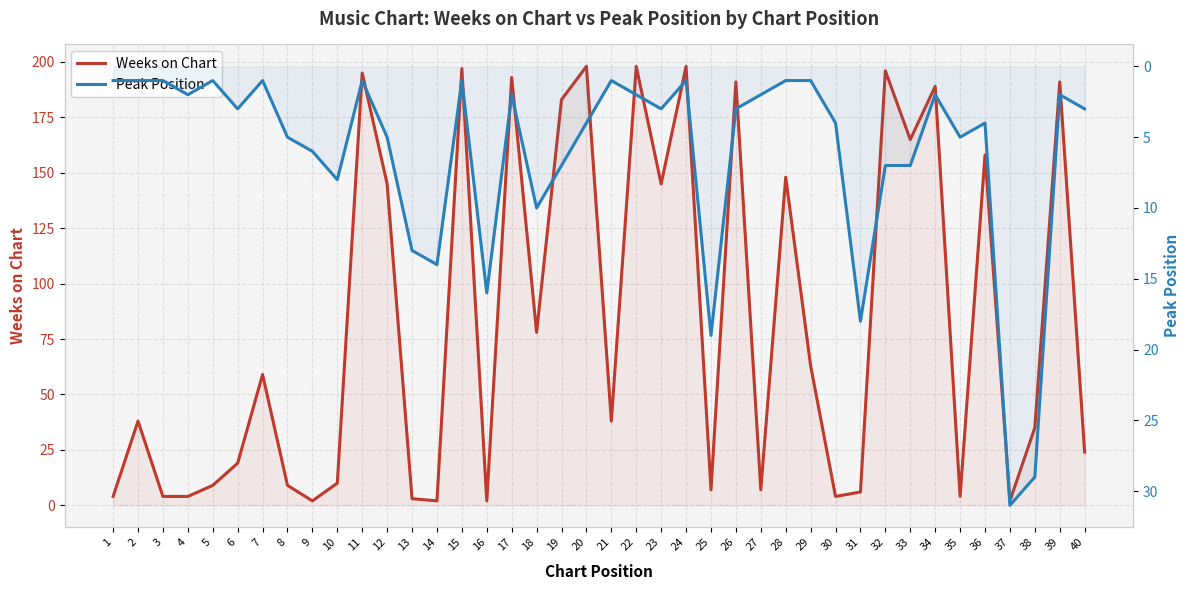

How many interior local peaks does the Weeks on Chart series have?

14